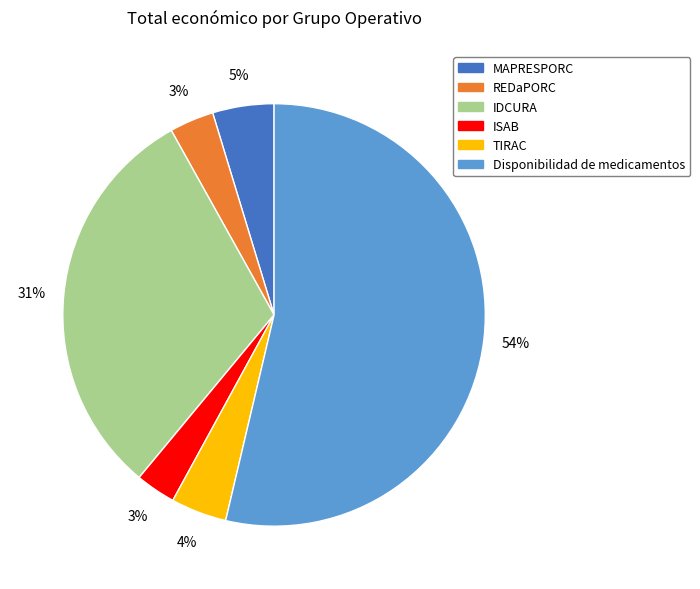

To the nearest percent, what is the combined percentage of ISAB and MAPRESPORC?

8%